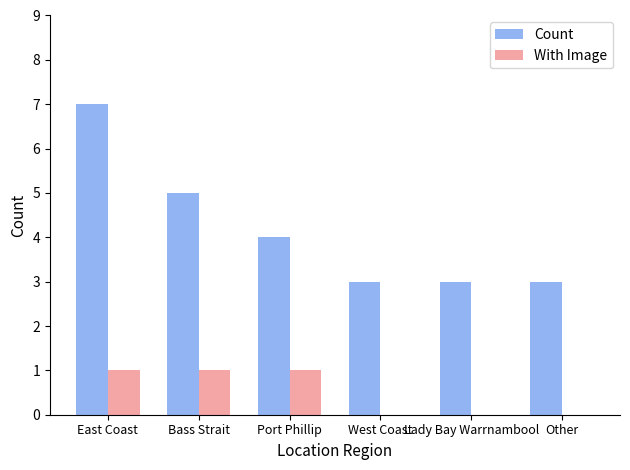

What is the maximum value shown in the chart?

7